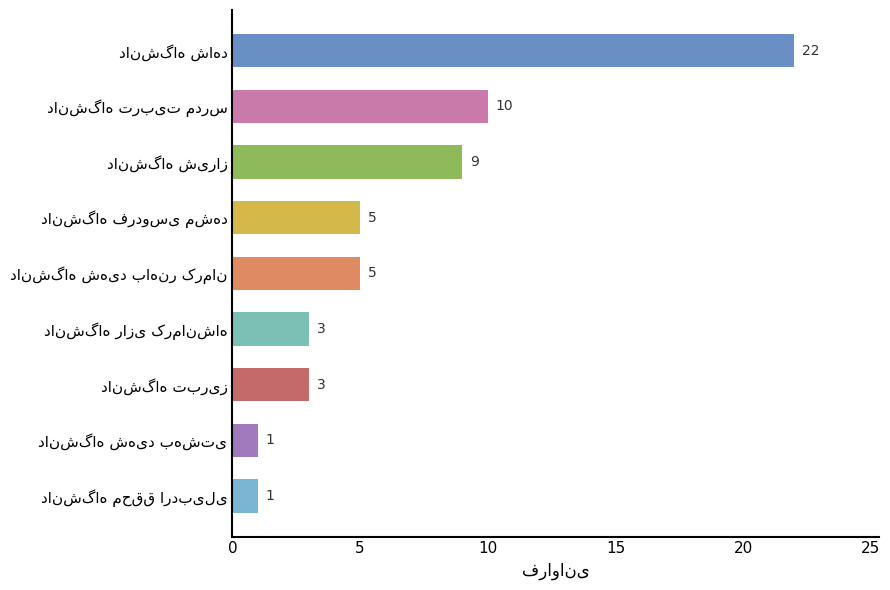

Reading bottom to top, list all the values displayed in this chart.

1	1	3	3	5	5	9	10	22